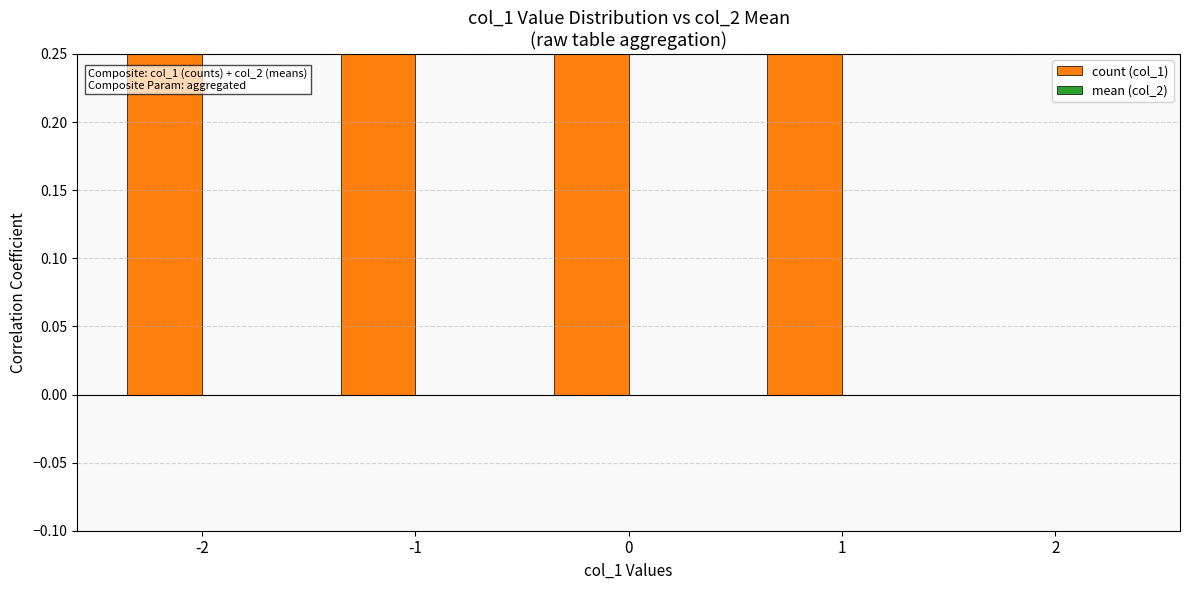

Is the value of mean (col_2) at 0 greater than the value of count (col_1) at 0?

No